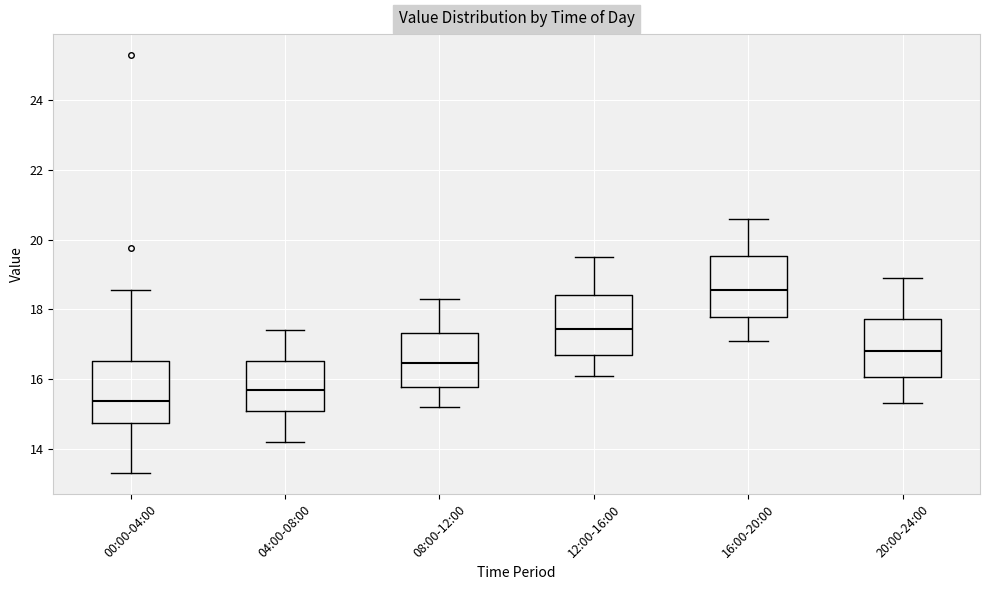

Which box has the highest median line?

16:00-20:00